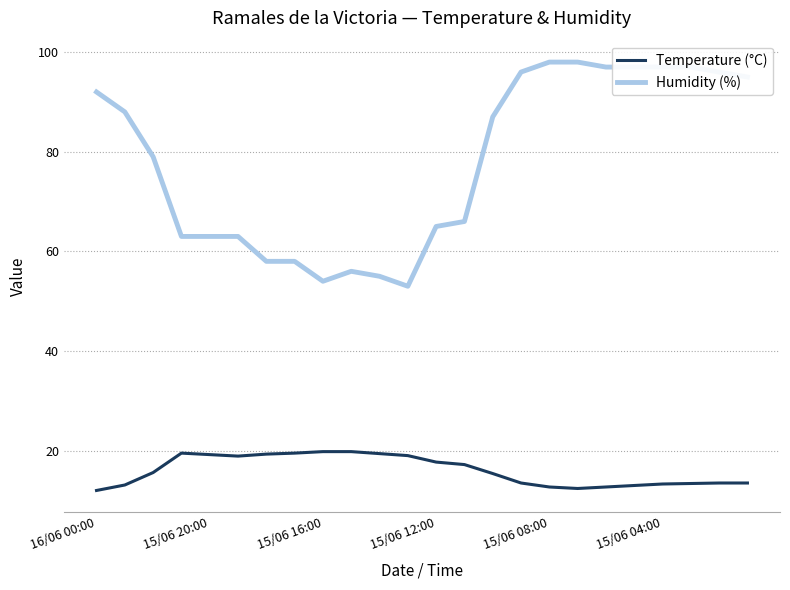

What is the maximum value shown in the chart?

98.0